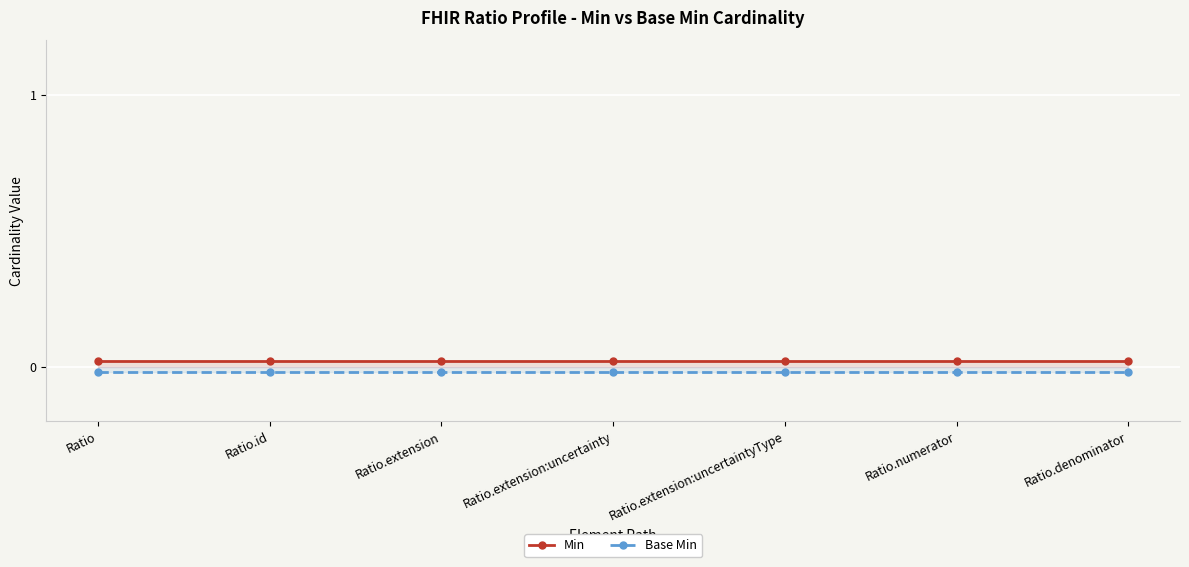

How many lines are shown in the chart?

2